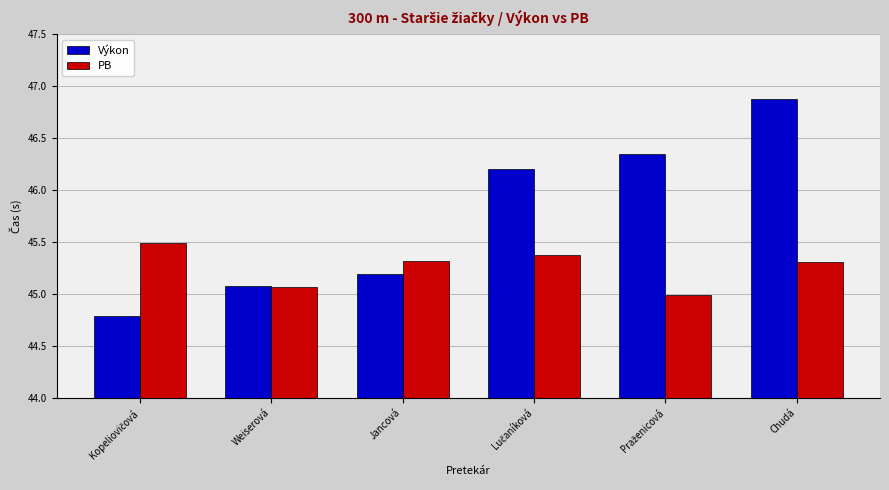

The value of PB at Jancová is 45.3. True or false?

True